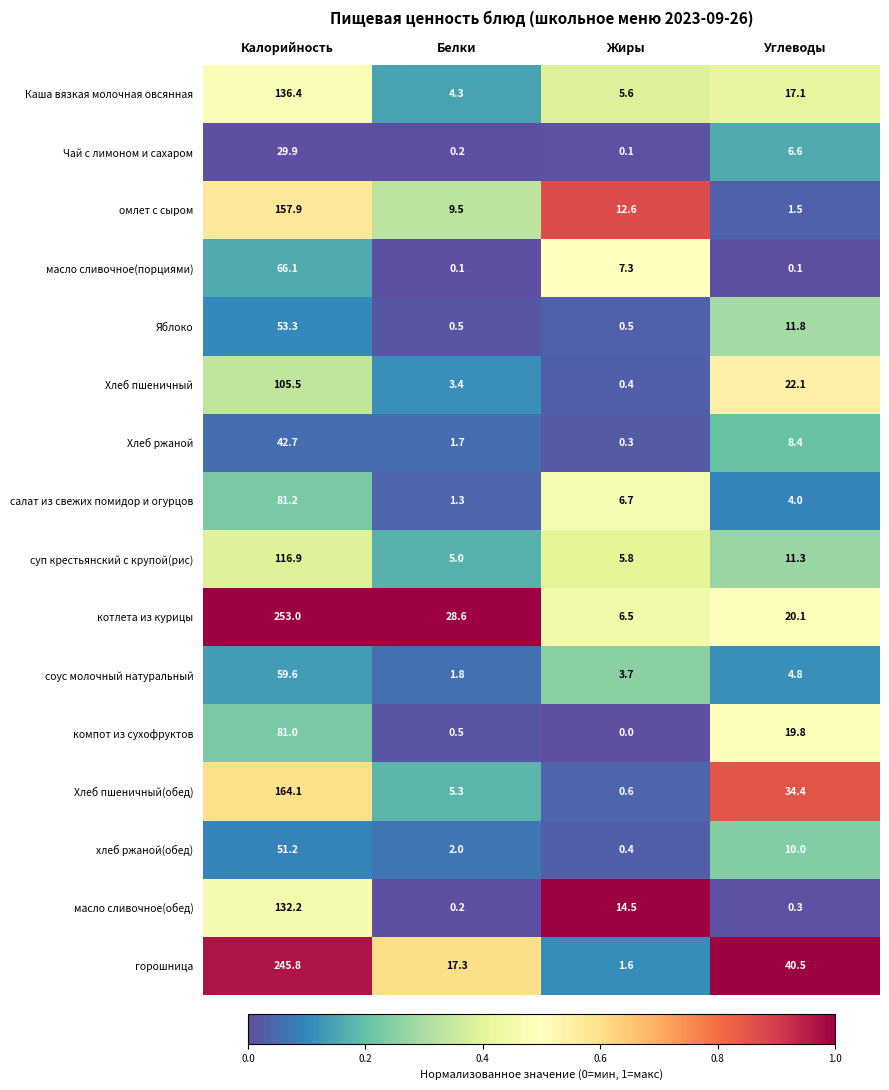

List the series in order of their peak value, highest first.

котлета из курицы, горошница, Хлеб пшеничный(обед), омлет с сыром, Каша вязкая молочная овсянная, масло сливочное(обед), суп крестьянский с крупой(рис), Хлеб пшеничный, салат из свежих помидор и огурцов, компот из сухофруктов, масло сливочное(порциями), соус молочный натуральный, Яблоко, хлеб ржаной(обед), Хлеб ржаной, Чай с лимоном и сахаром